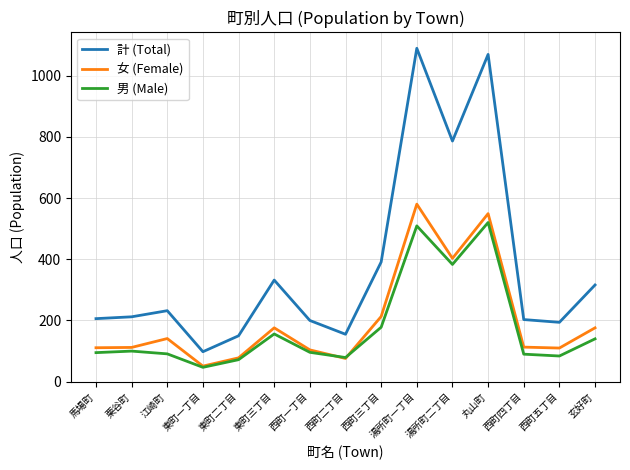

At 西町四丁目, list the series in order from largest to smallest.

計 (Total), 女 (Female), 男 (Male)